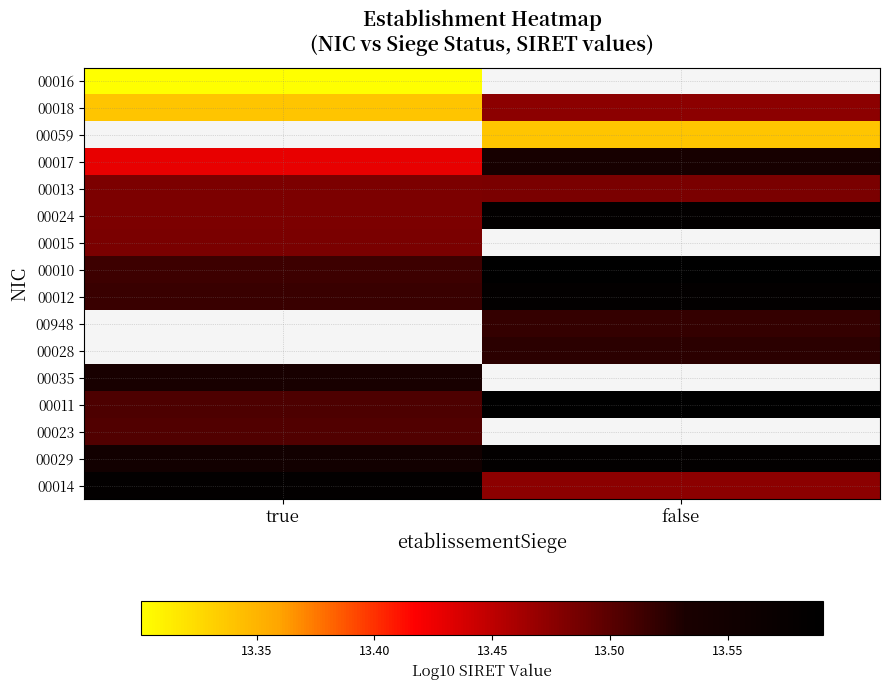

Rank the series by their average value, from highest to lowest.

00016, 00059, 00024, 00015, 00010, 00012, 00013, 00017, 00948, 00028, 00035, 00011, 00023, 00029, 00014, 00018